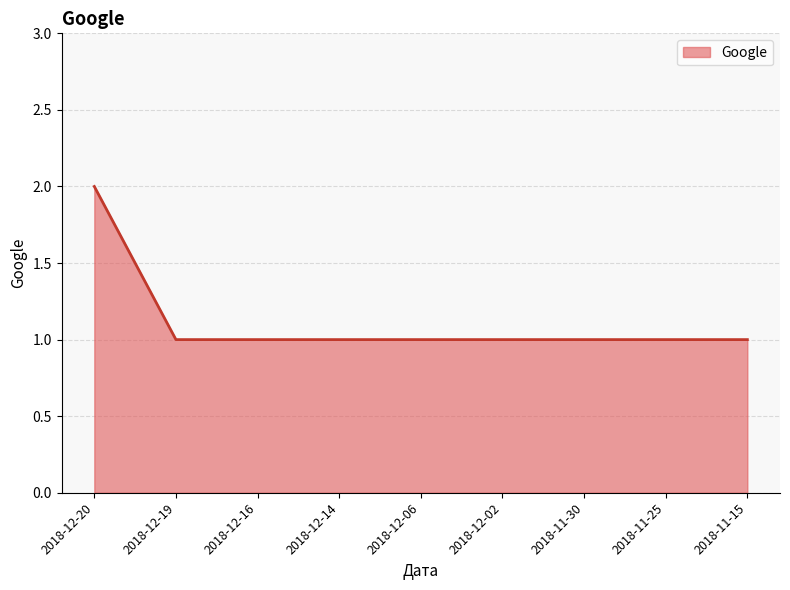

What position from the left is 2018-11-30?

7